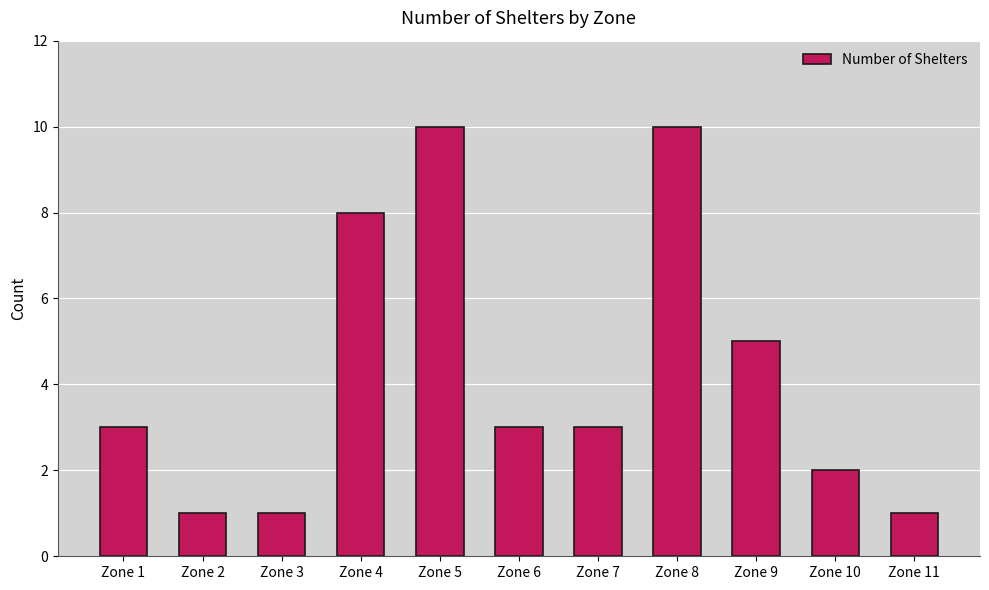

Reading left to right, list all the values displayed in this chart.

Zone 1=3	Zone 2=1	Zone 3=1	Zone 4=8	Zone 5=10	Zone 6=3	Zone 7=3	Zone 8=10	Zone 9=5	Zone 10=2	Zone 11=1